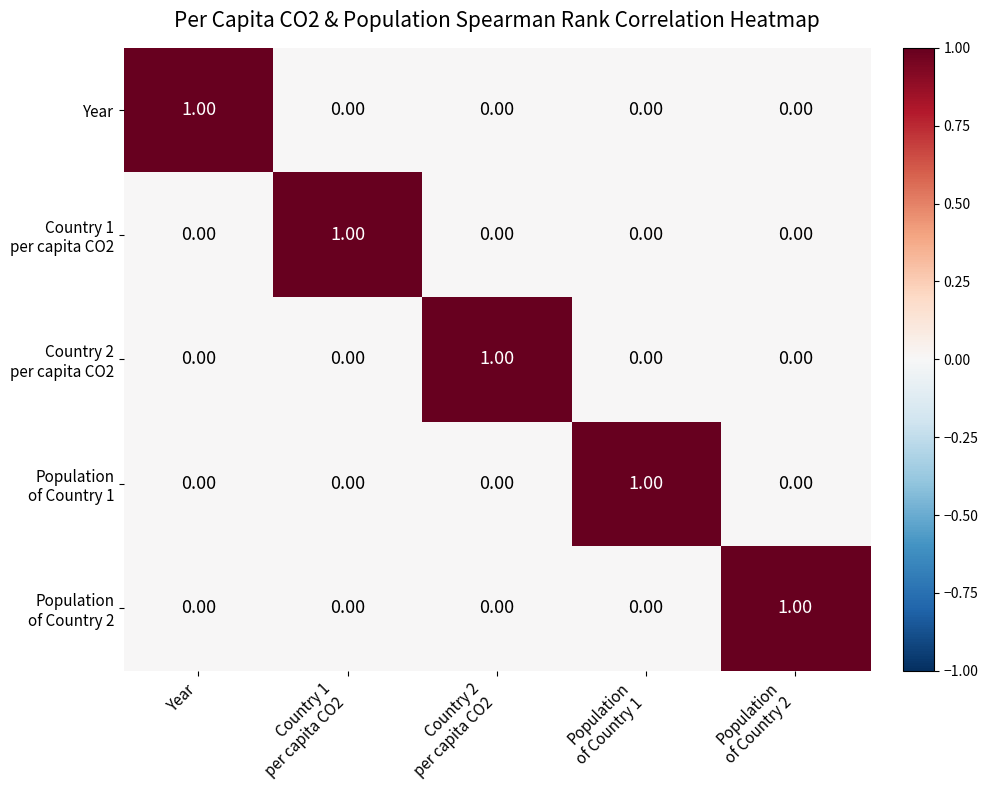

At which category is the sum across all series the highest?

Year